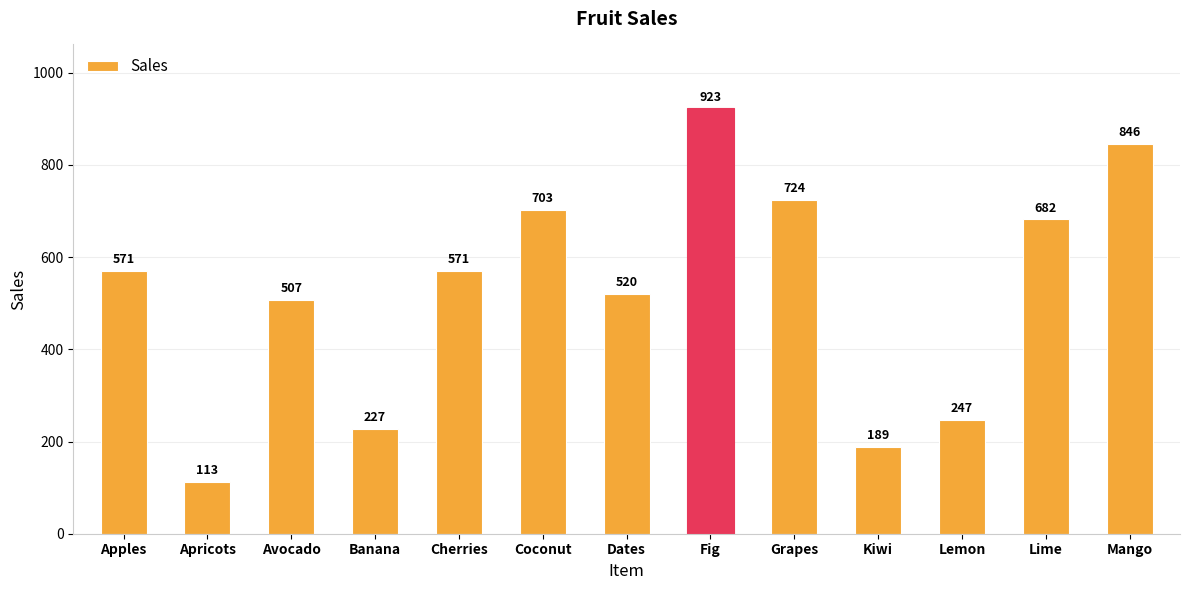

What is the average value?

525